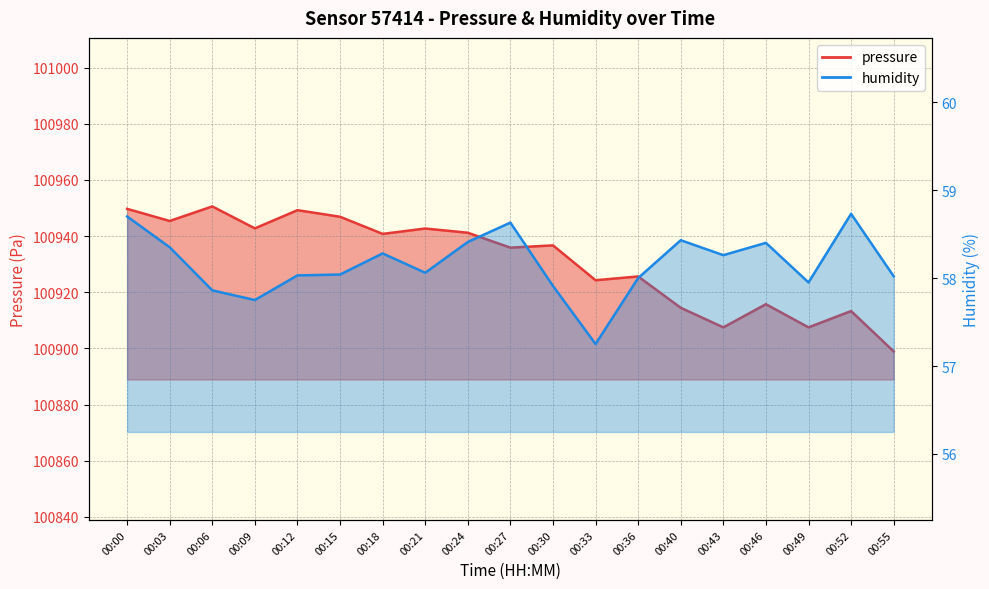

True or false: humidity has more than 2 points higher than both neighbors.

True